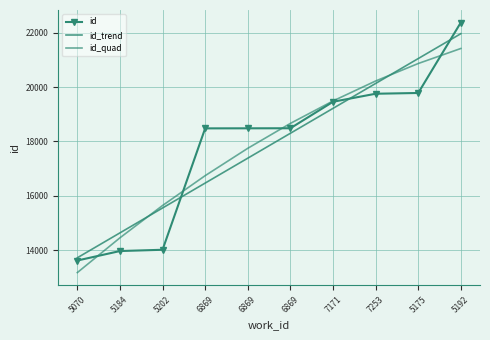

What is the spread (max minus min) of values at 5184?

668.8